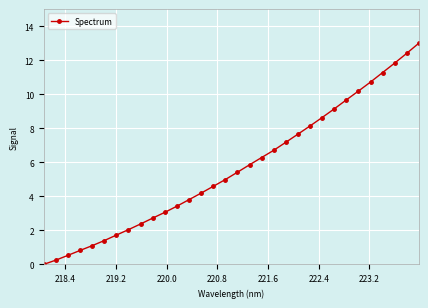

What is the value of the 7th point from the left?

1.7